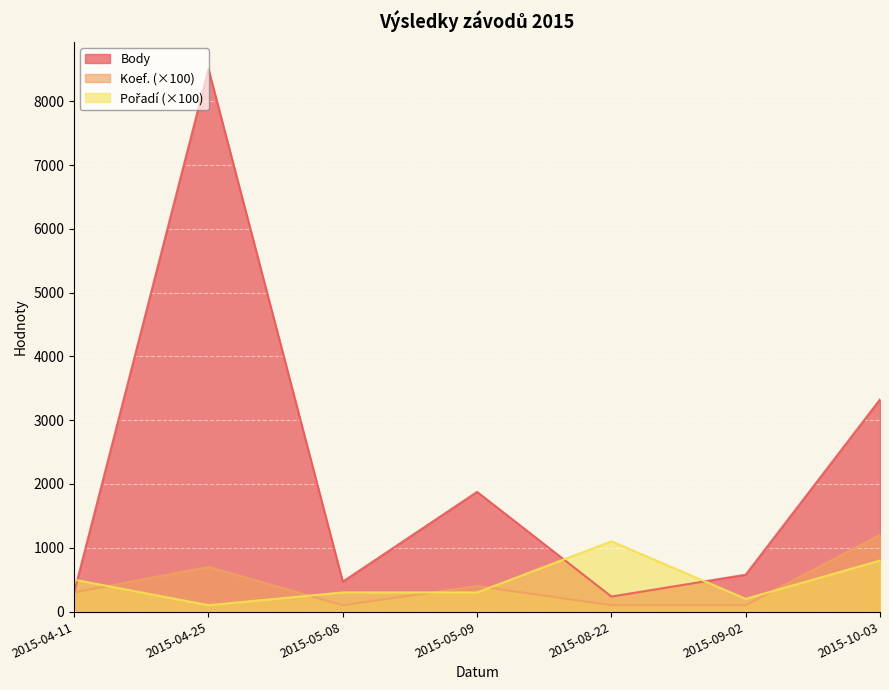

How many values in the Koef. series are below 300?

3